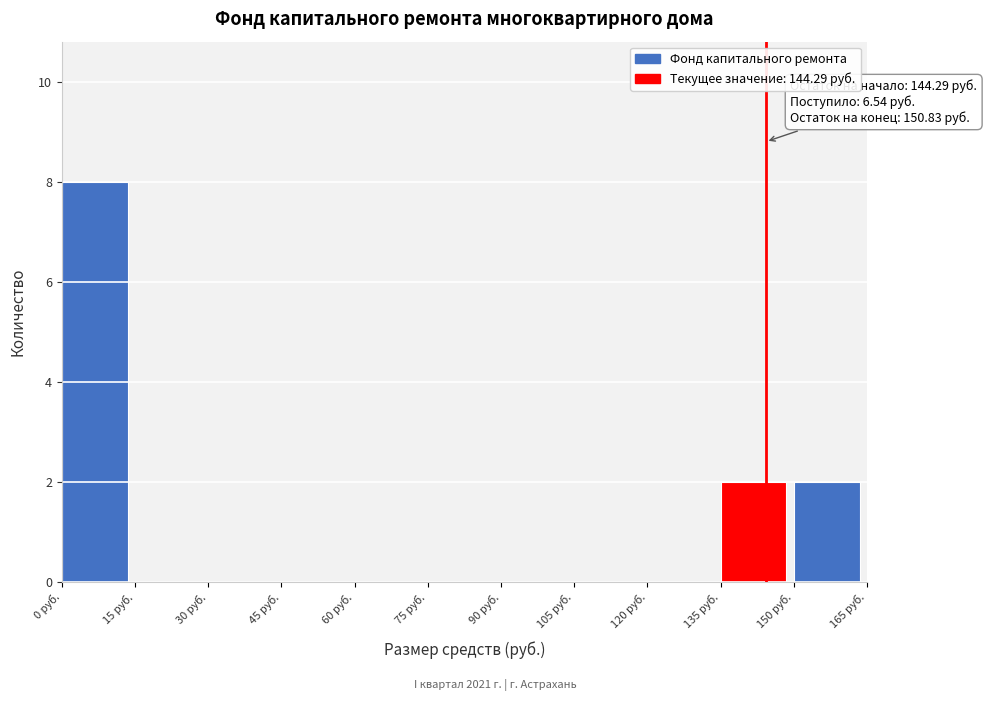

Over which range of the x-axis is the bar tallest?

0 to 15